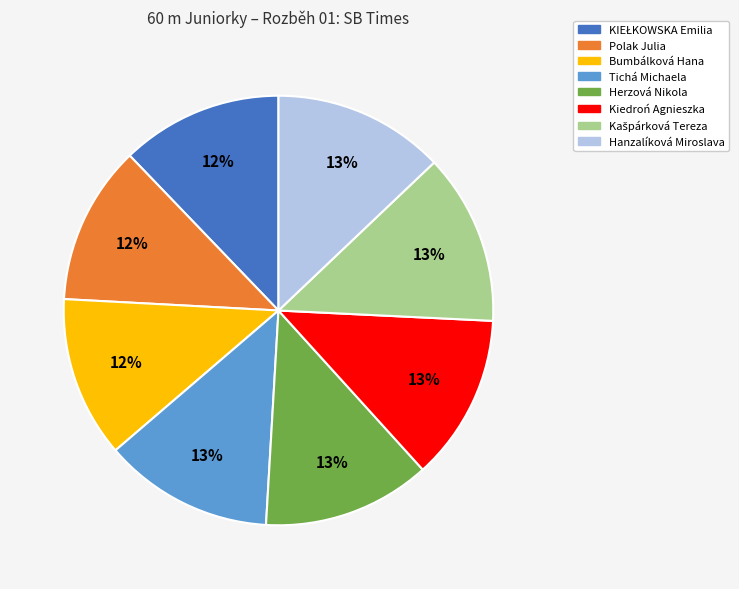

Do Polak Julia and Kiedroń Agnieszka together represent more than half of the pie?

No